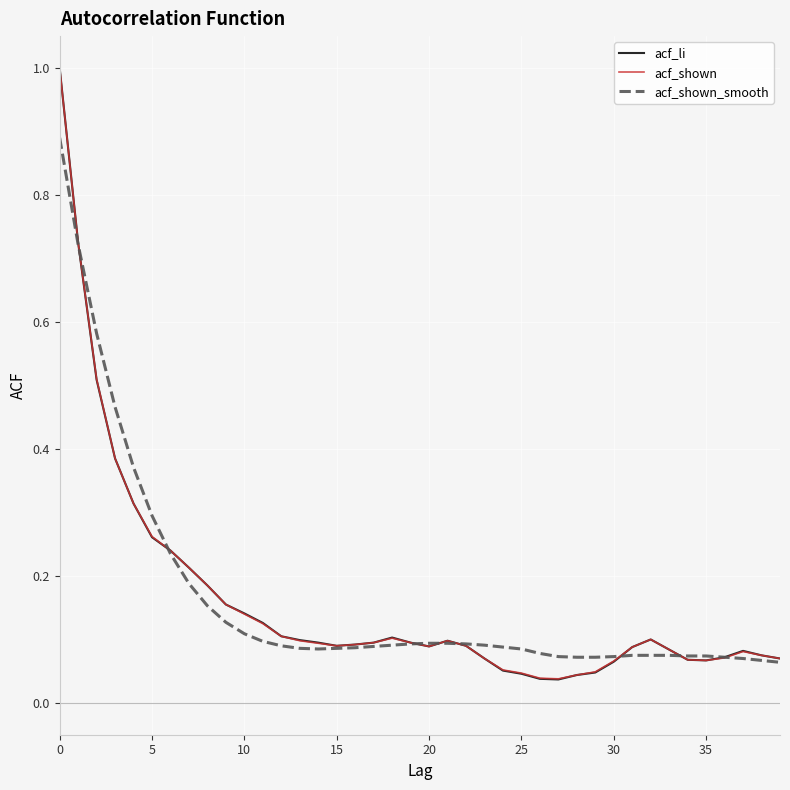

Which series has the widest spread of values?

acf_li